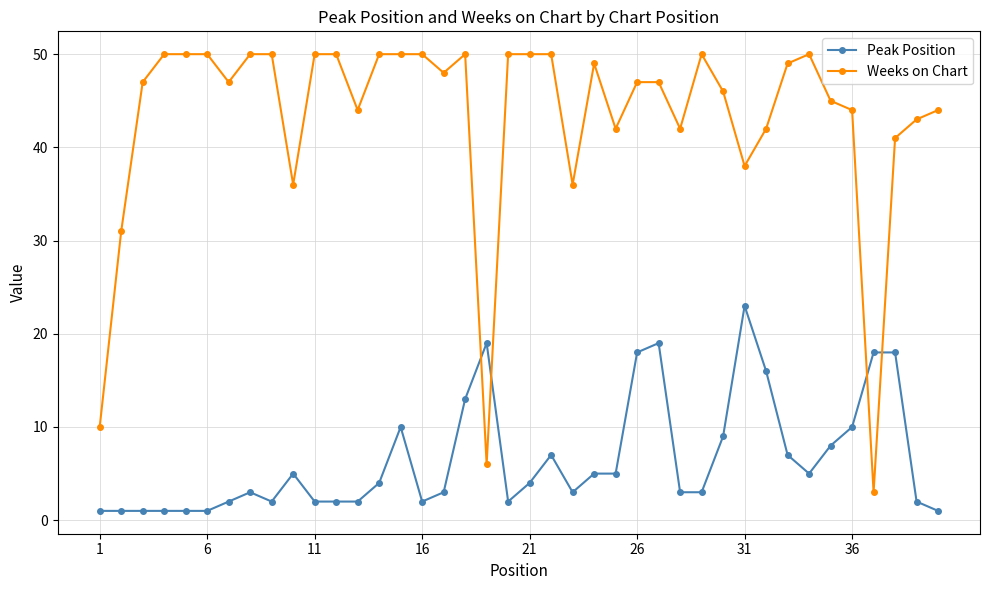

At how many categories does at least one series exceed 37?

34